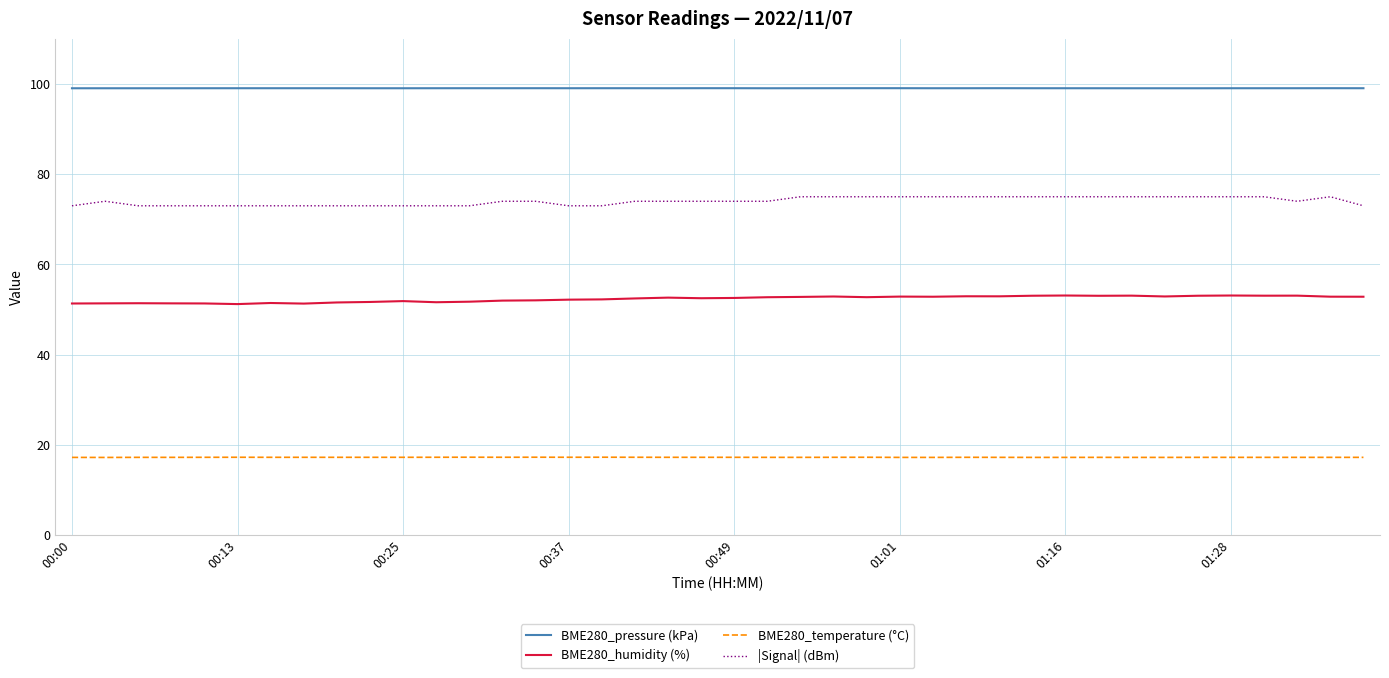

True or false: |Signal| (dBm) and BME280_pressure (kPa) intersect in this chart.

False